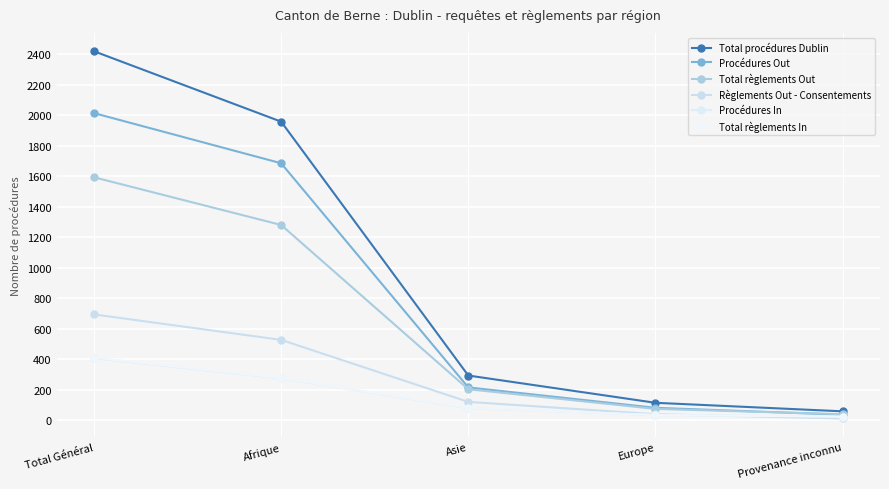

The Total procédures Dublin series shows 95 at Provenance inconnu. True or false?

False